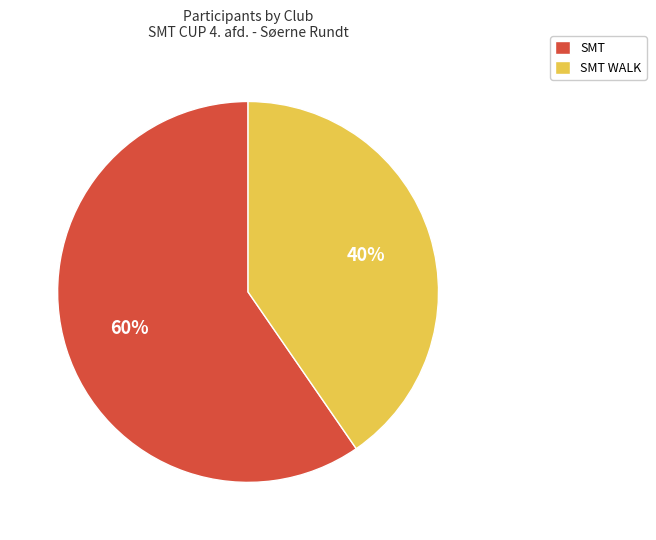

Rank the categories by value from highest to lowest.

SMT, SMT WALK